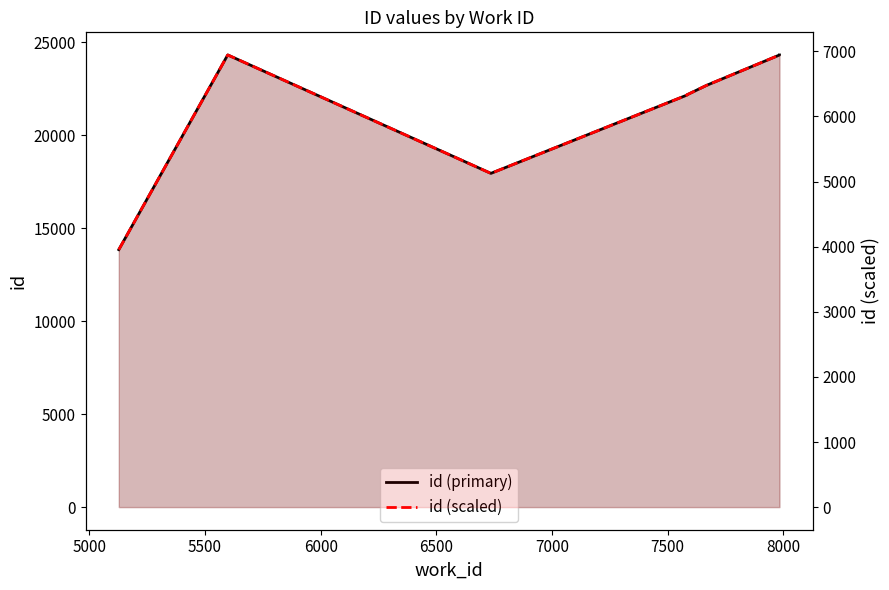

True or false: id (primary) and id (scaled) intersect in this chart.

False